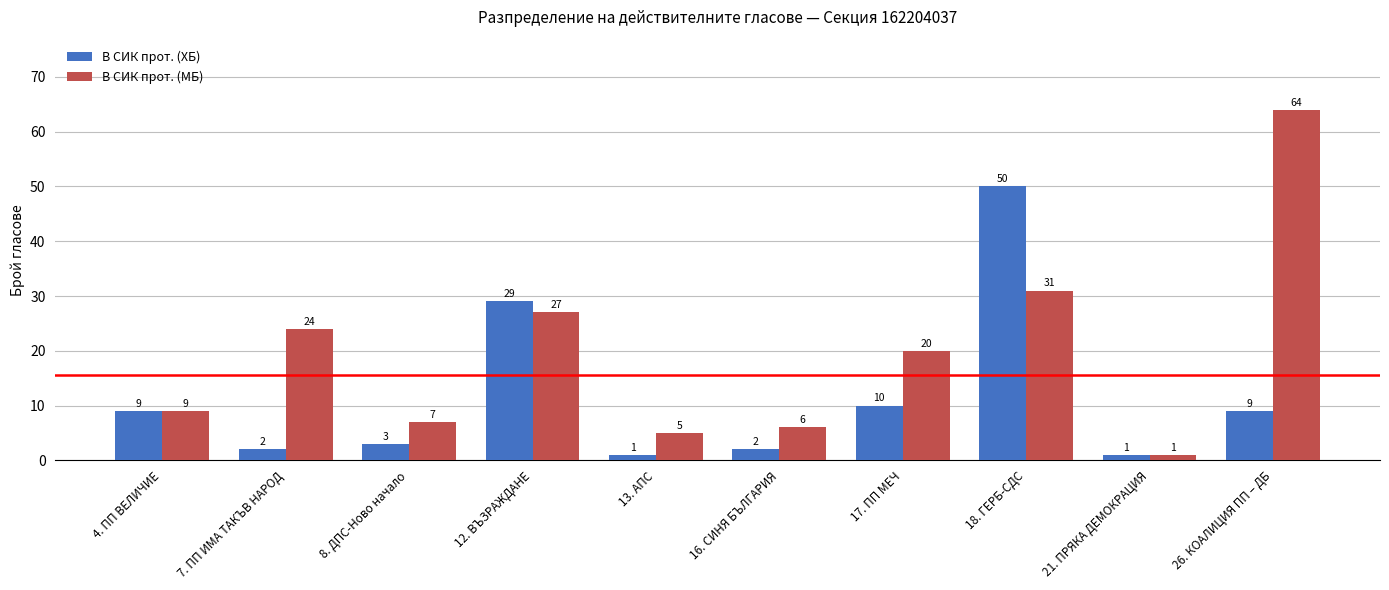

What is the sum of all В СИК прот. (МБ) values?

194